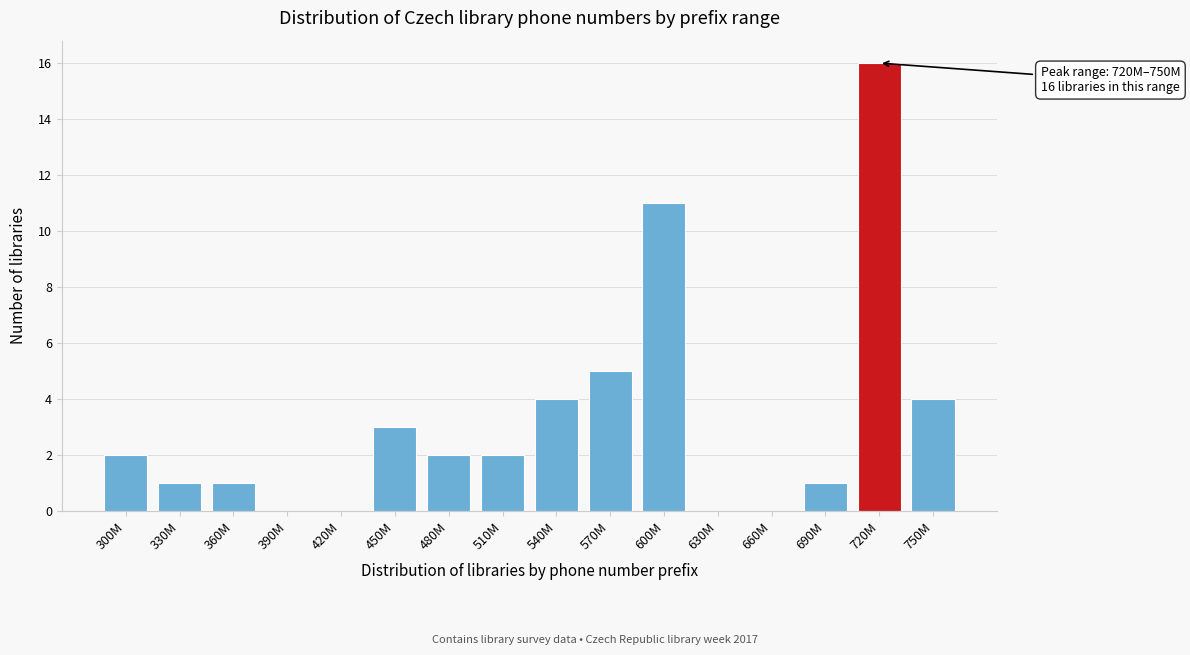

Reading left to right, list all the values displayed in this chart.

300M=2	330M=1	360M=1	390M=0	420M=0	450M=3	480M=2	510M=2	540M=4	570M=5	600M=11	630M=0	660M=0	690M=1	720M=16	750M=4